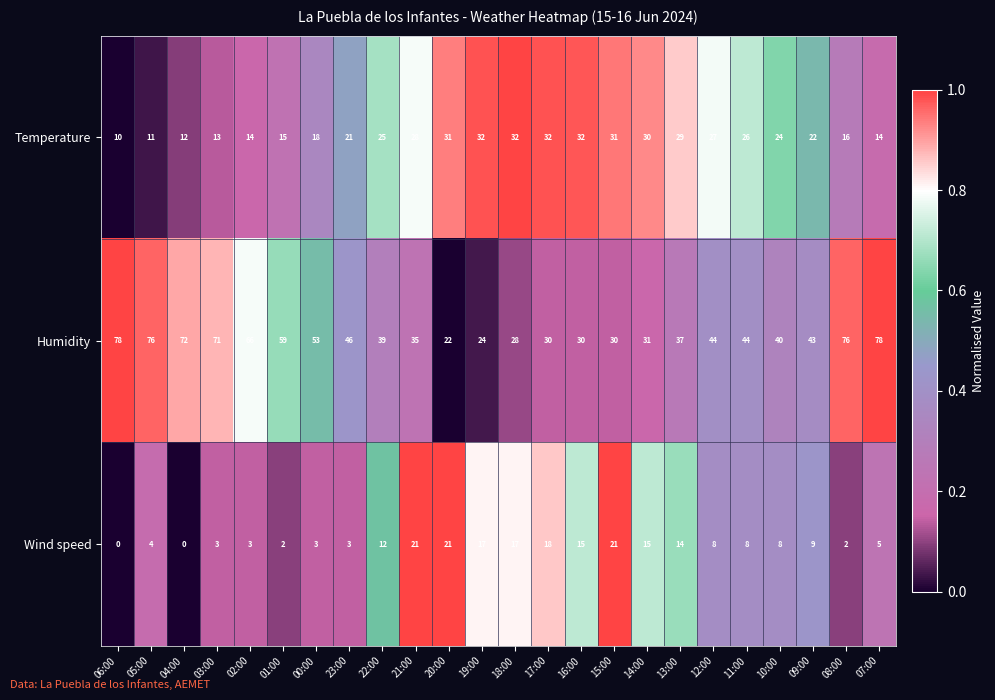

True or false: Wind speed has a value of 30 at 20:00.

False